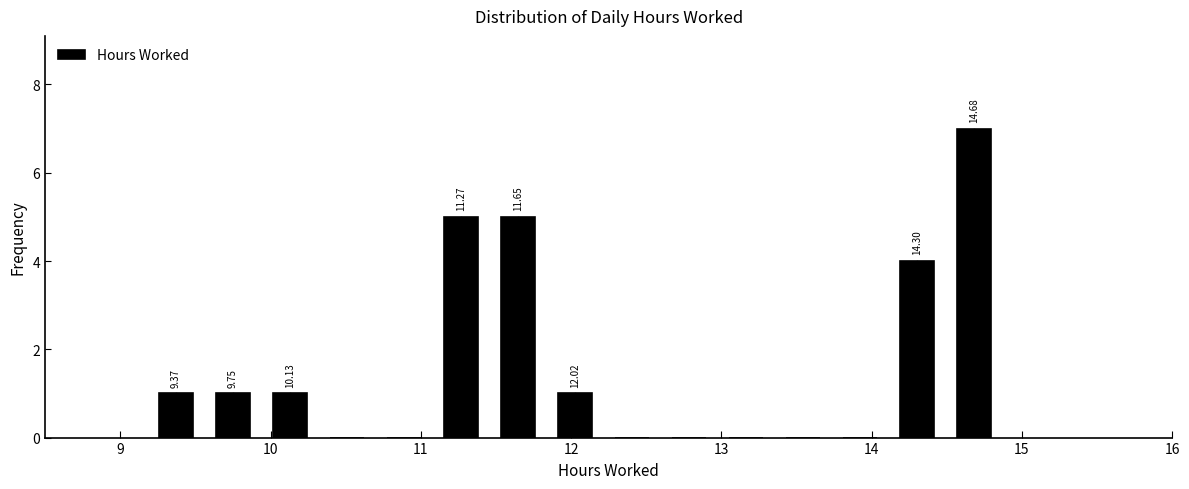

Around what value on the x-axis is the tallest bar? Give the approximate position of its centre, as read against the axis.

14.7